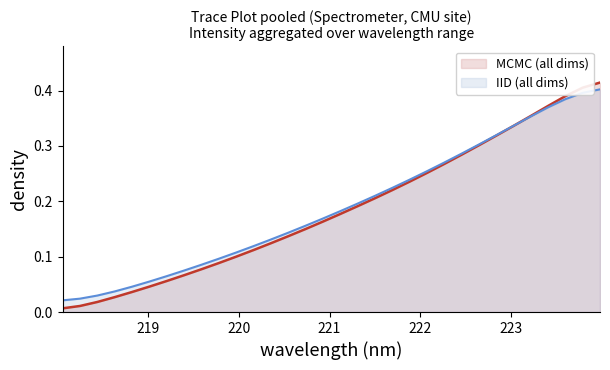

What is the difference between the values at 223.5987 and 222.263?

0.1